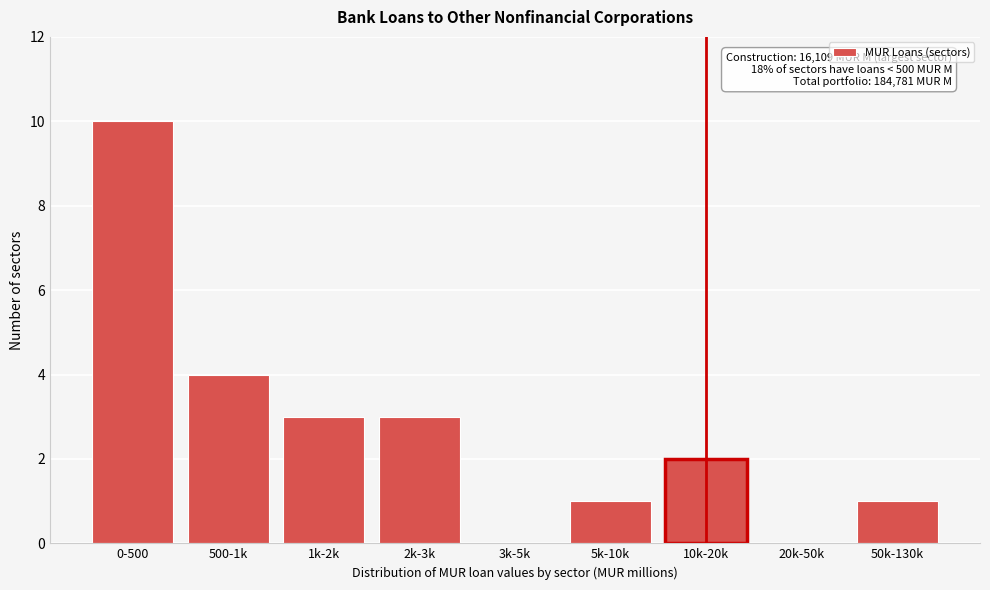

Reading left to right, list all the values displayed in this chart.

0-500=10	500-1k=4	1k-2k=3	2k-3k=3	3k-5k=0	5k-10k=1	10k-20k=2	20k-50k=0	50k-130k=1